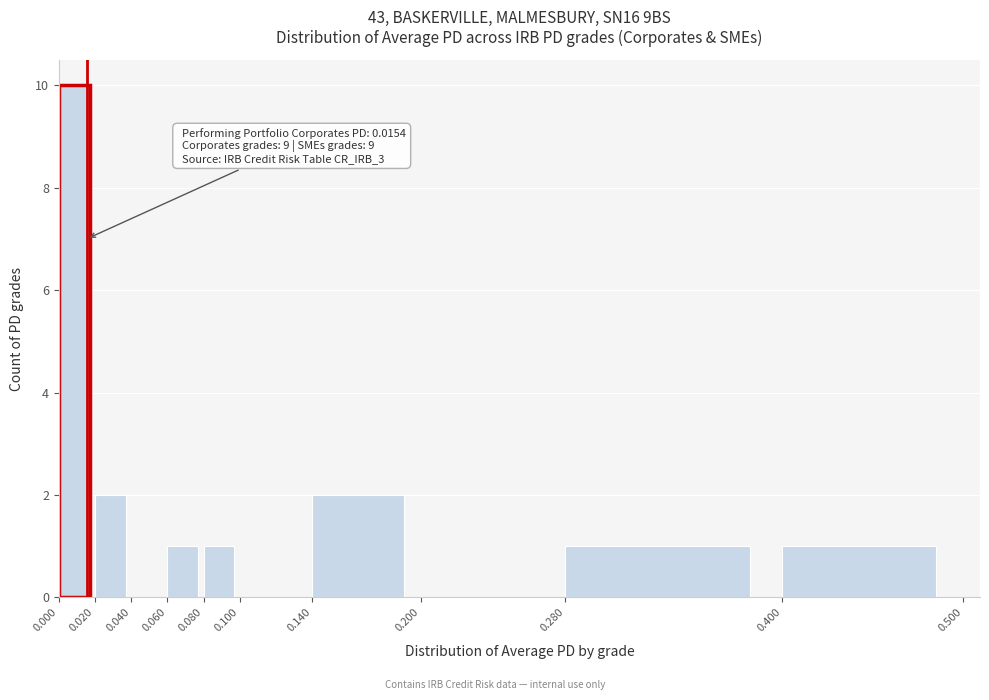

Over which range of the x-axis is the bar tallest?

0.000 to 0.020